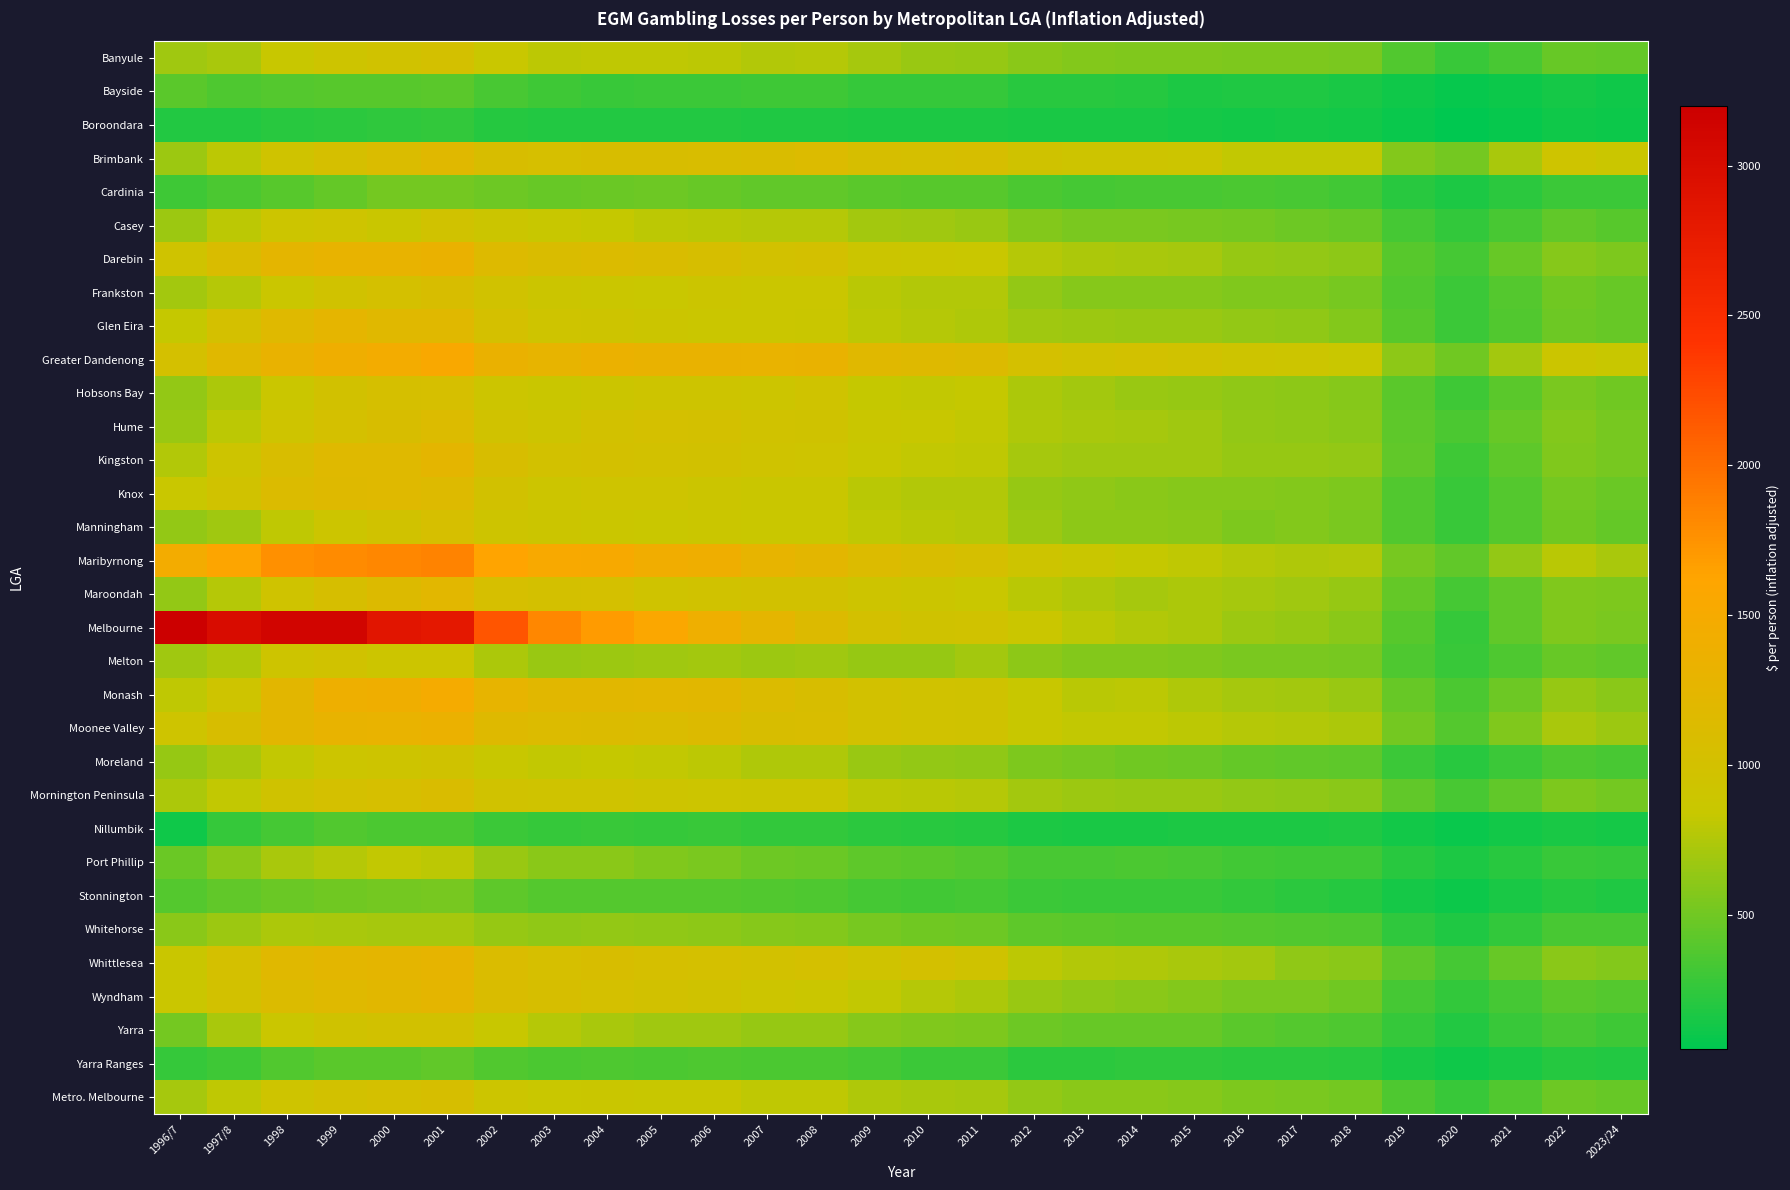

What is the difference between the highest and lowest values at 2010?

996.8